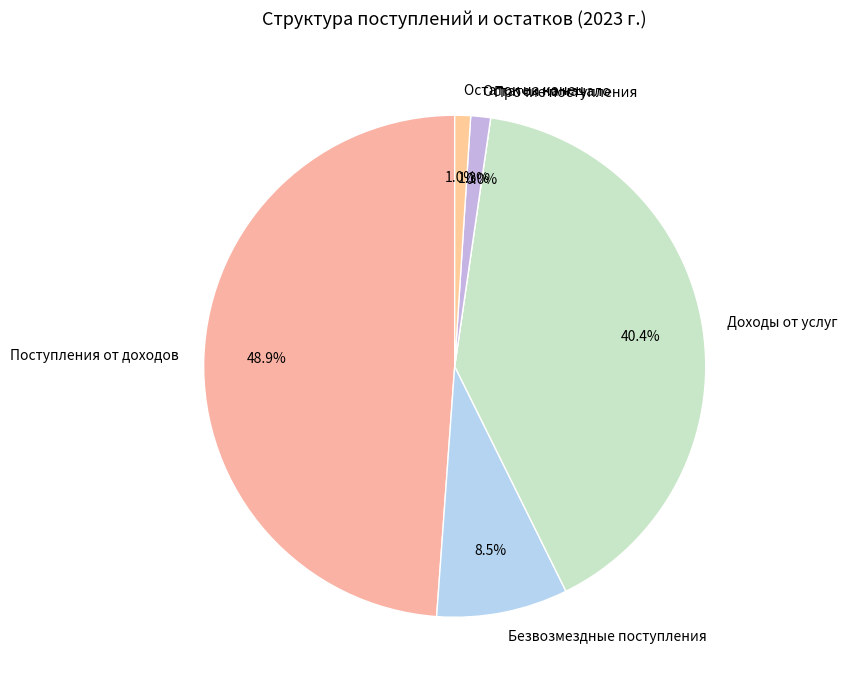

Does Доходы от услуг represent more than half of the total?

No